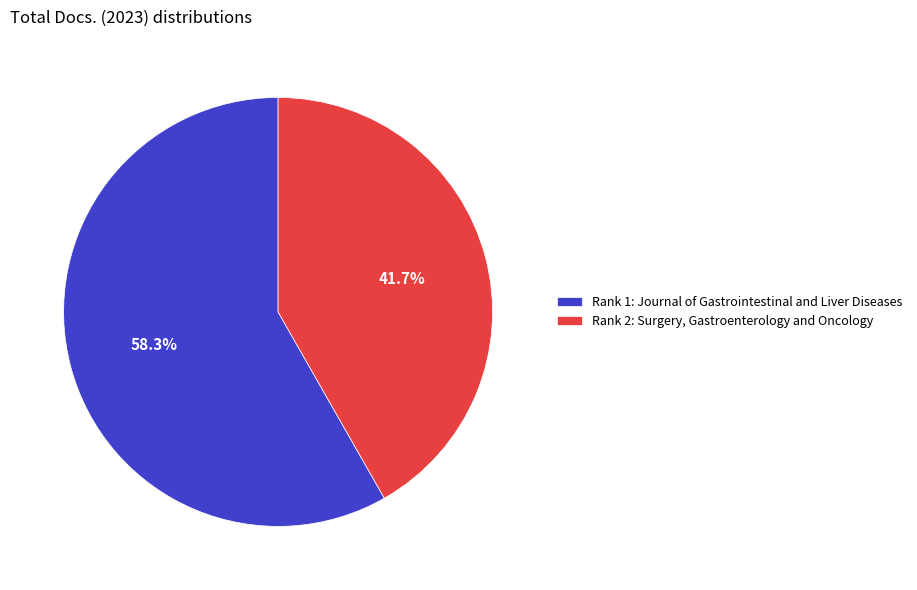

What portion of the pie excludes Rank 1: Journal of Gastrointestinal and Liver Diseases?

41.7%